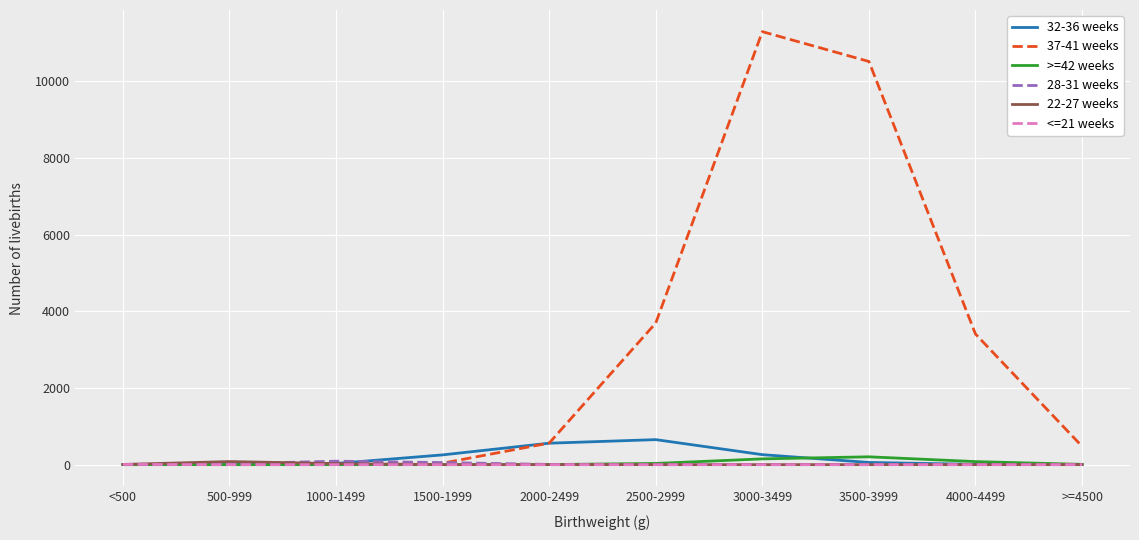

Which series has the widest spread of values?

37-41 weeks